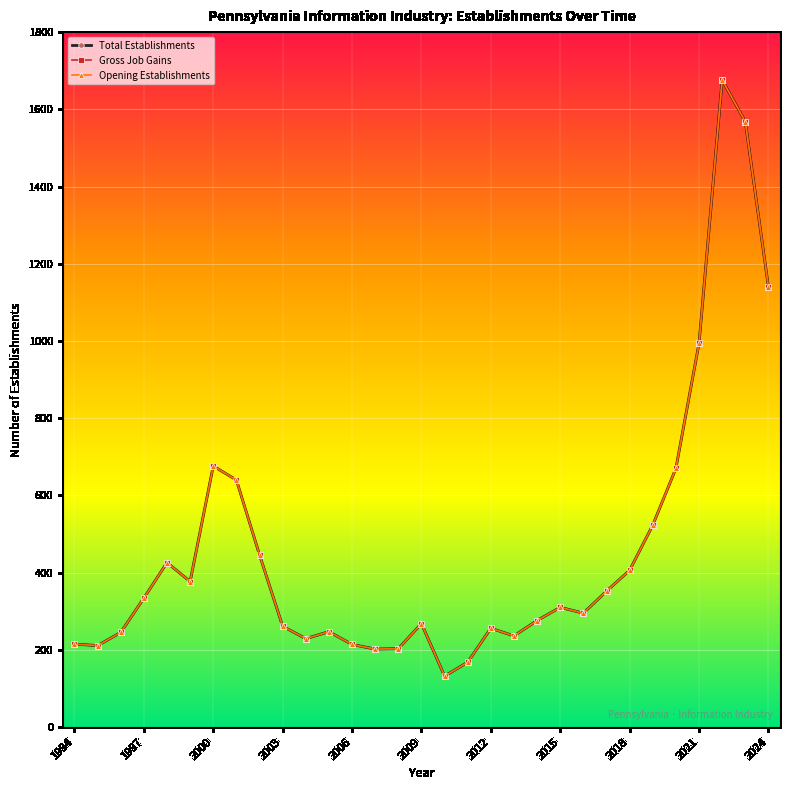

What is the sum of all Total Establishments values?

14196